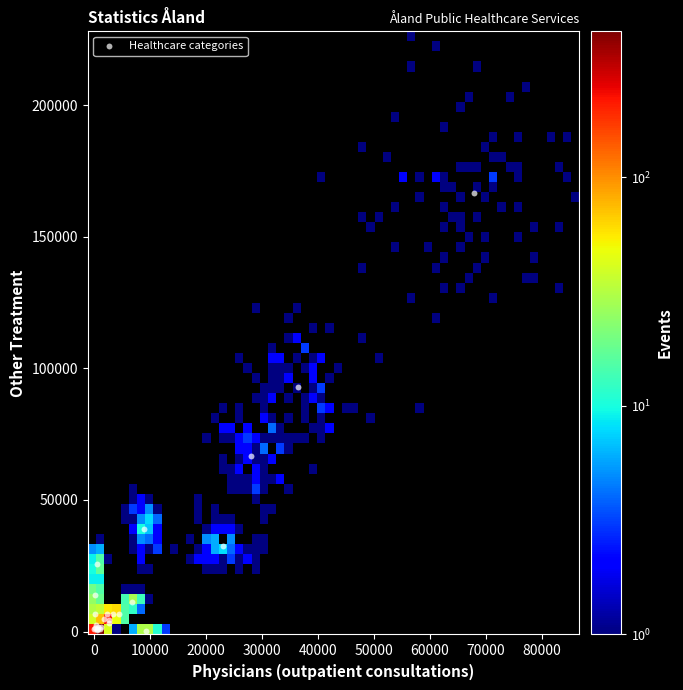

What Y value in the scatter plot is closest to 83297?

93123